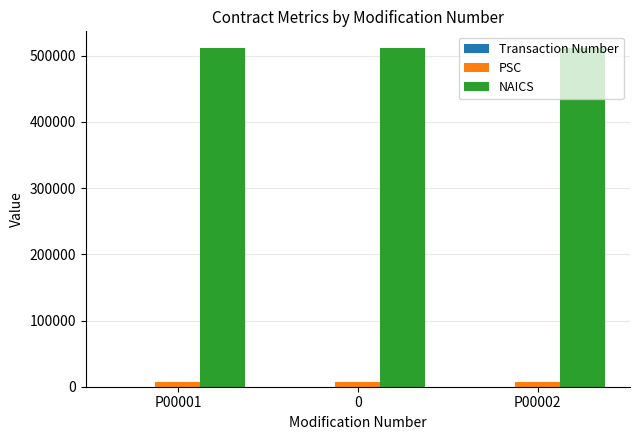

What is the total value across all series at 0?

518240